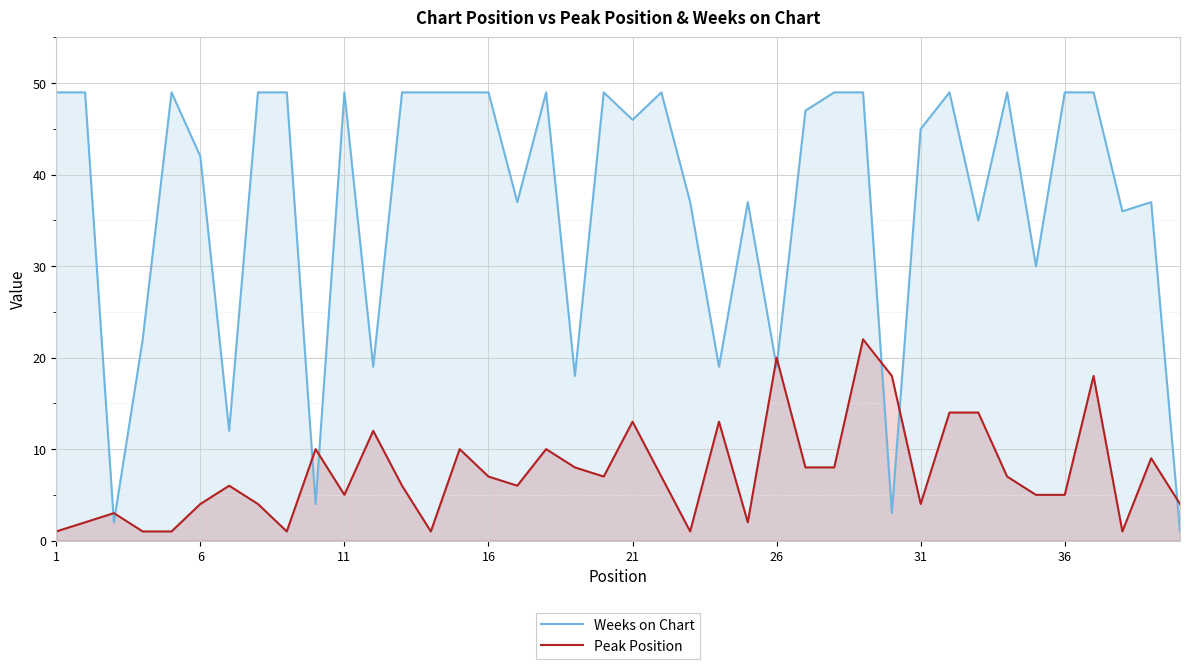

Reading right to left, extract all data points from this chart.

Weeks on Chart: 1	37	36	49	49	30	49	35	49	45	3	49	49	47	19	37	19	37	49	46	49	18	49	37	49	49	49	49	19	49	4	49	49	12	42	49	22	2	49	49
Peak Position: 4	9	1	18	5	5	7	14	14	4	18	22	8	8	20	2	13	1	7	13	7	8	10	6	7	10	1	6	12	5	10	1	4	6	4	1	1	3	2	1